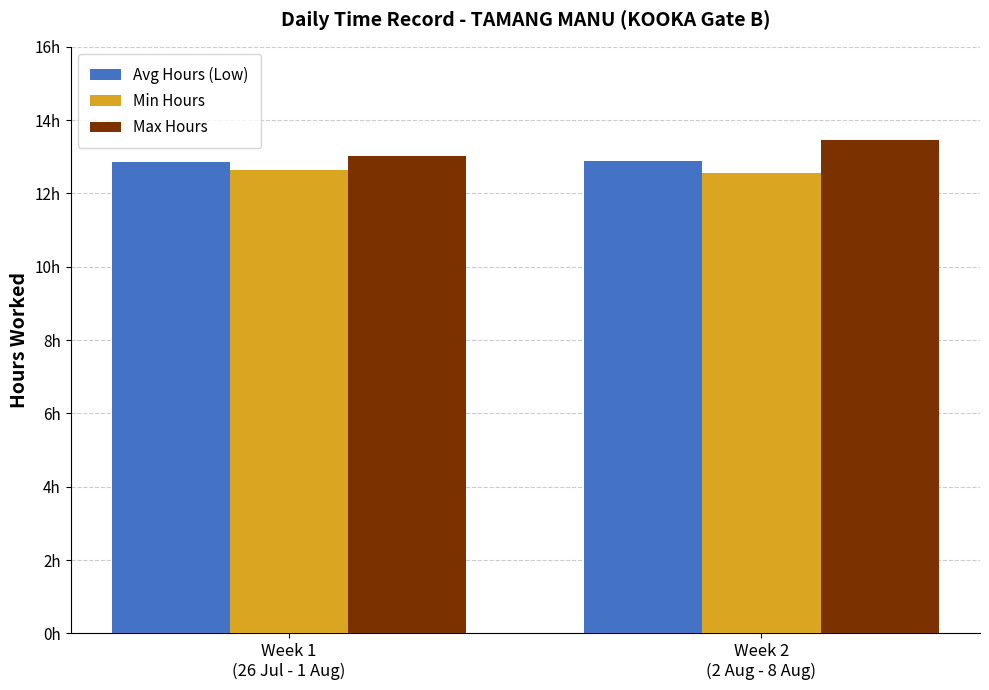

Which category has the lowest value across all series?

Week 2
(2 Aug - 8 Aug)